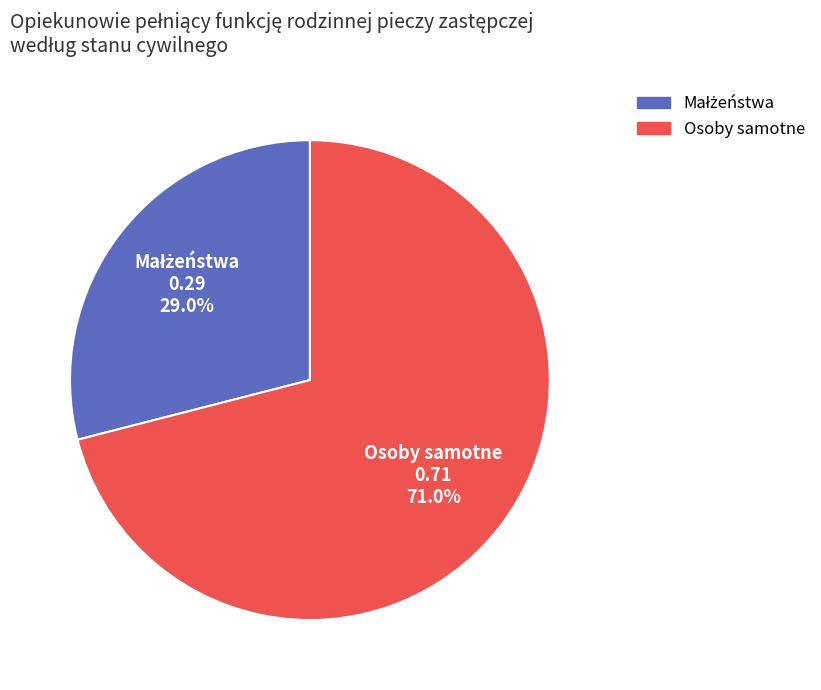

What is the largest slice in the pie chart?

Osoby samotne